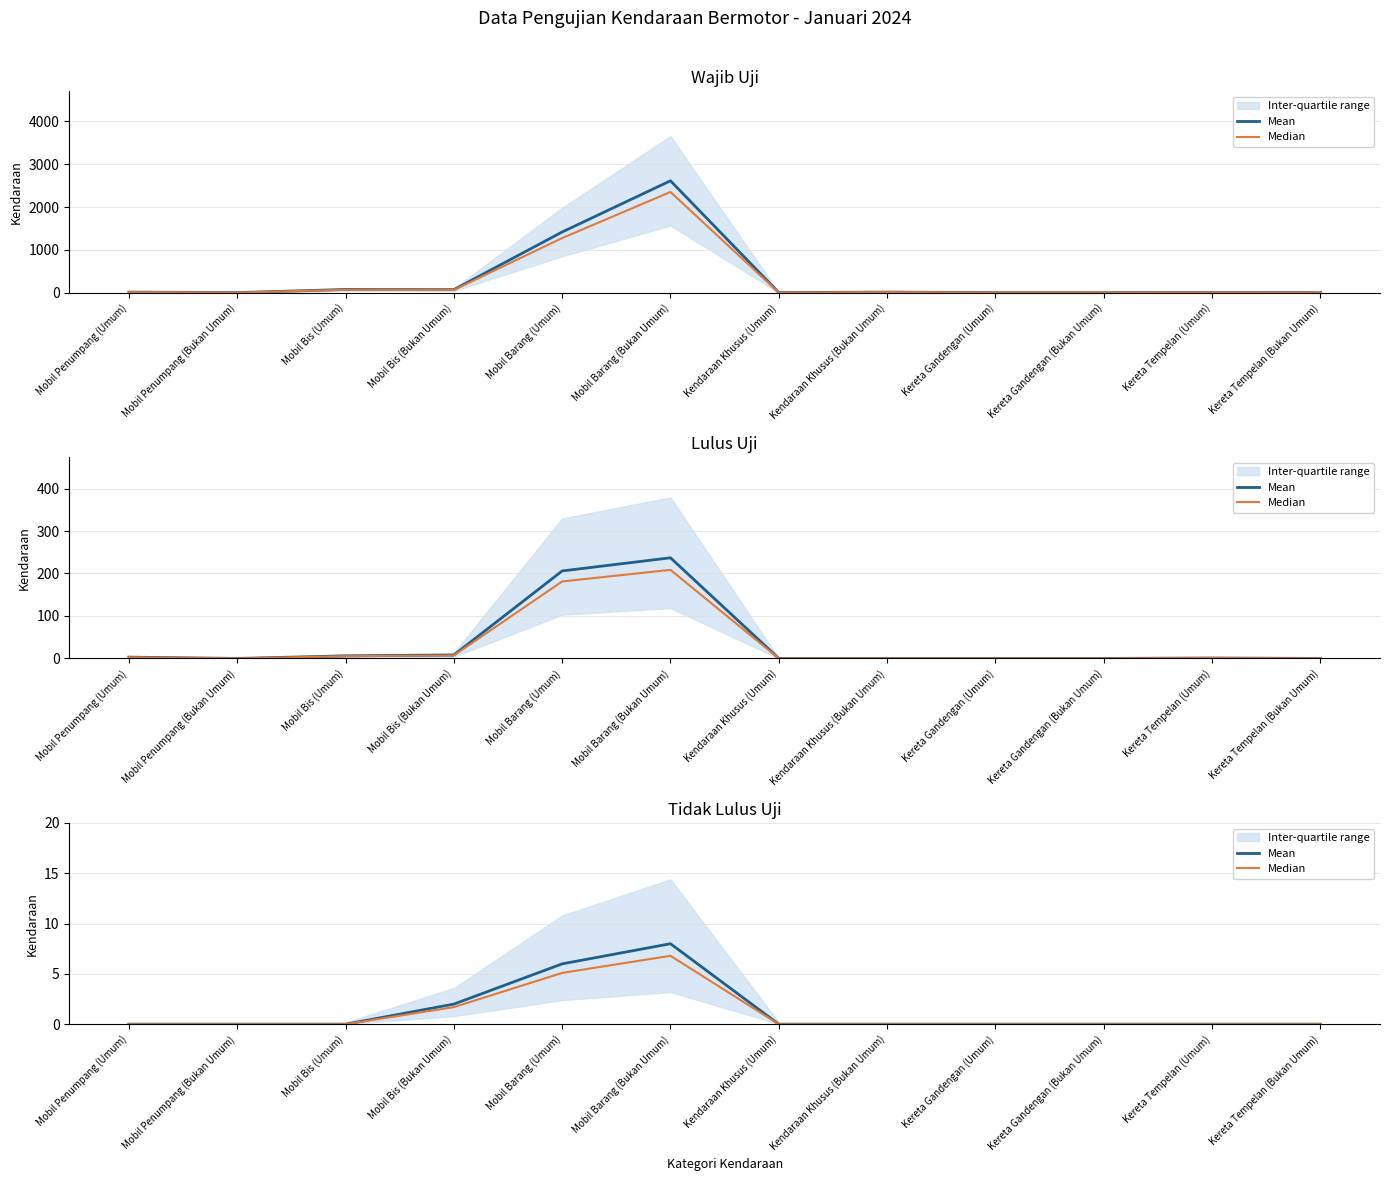

At which category is the sum across all series the highest?

Mobil Barang (Bukan Umum)